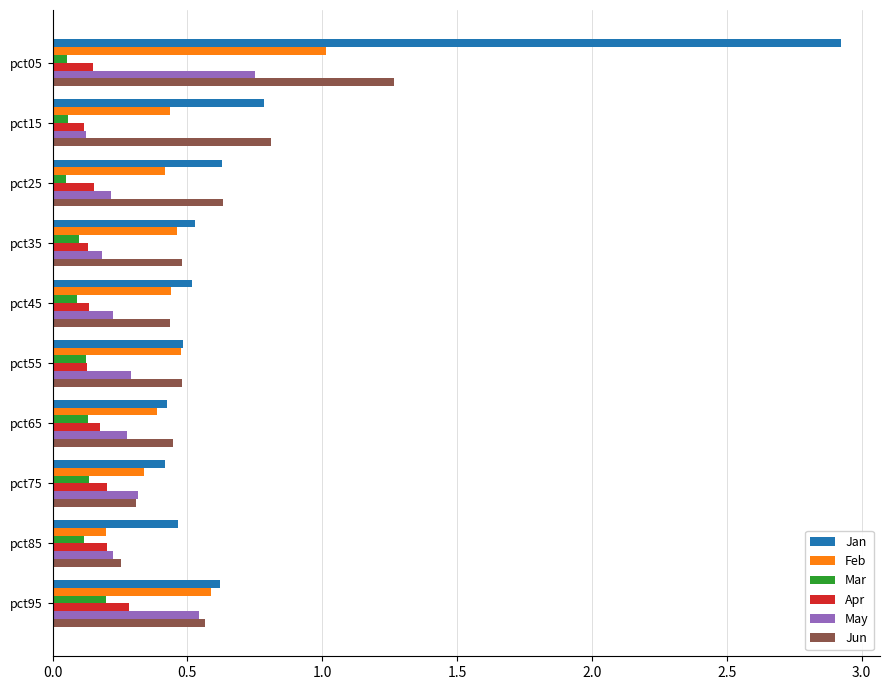

The value of Feb at pct75 is 0.2. True or false?

False